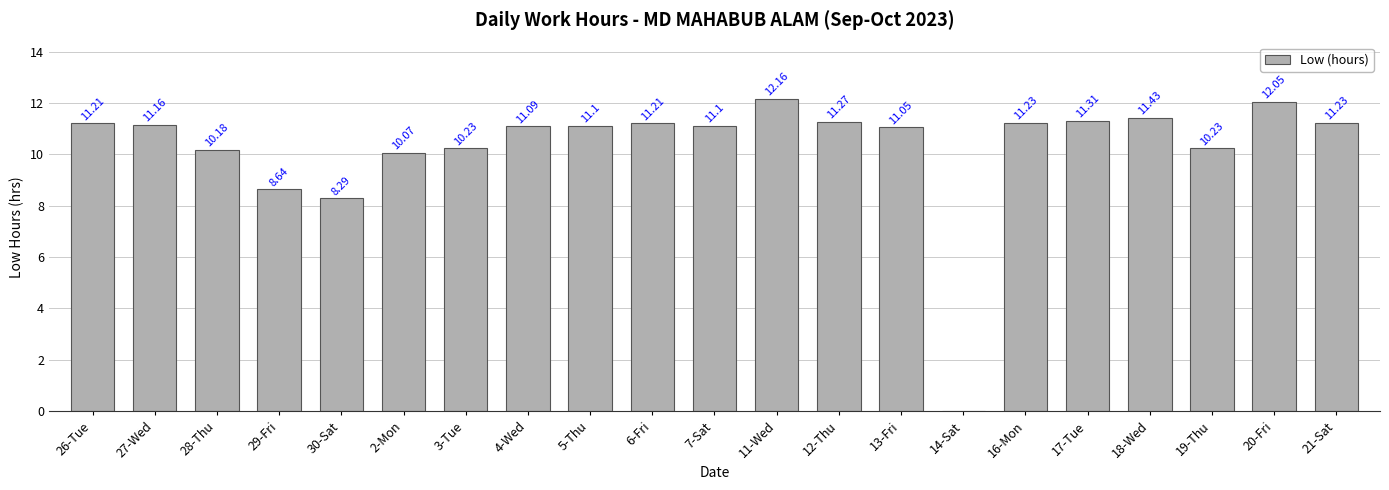

Between 6-Fri and 13-Fri, which is larger?

6-Fri